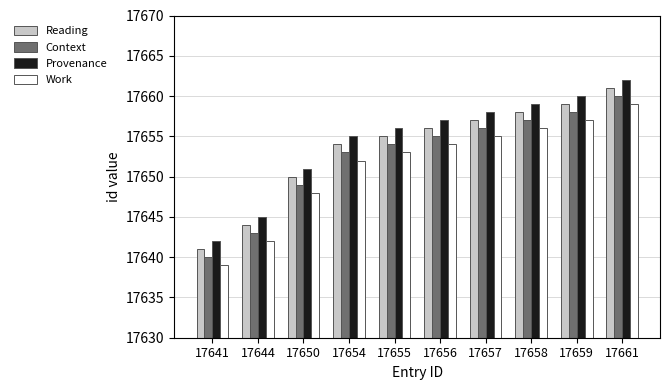

What is the difference between the Context values at 17655 and 17661?

6